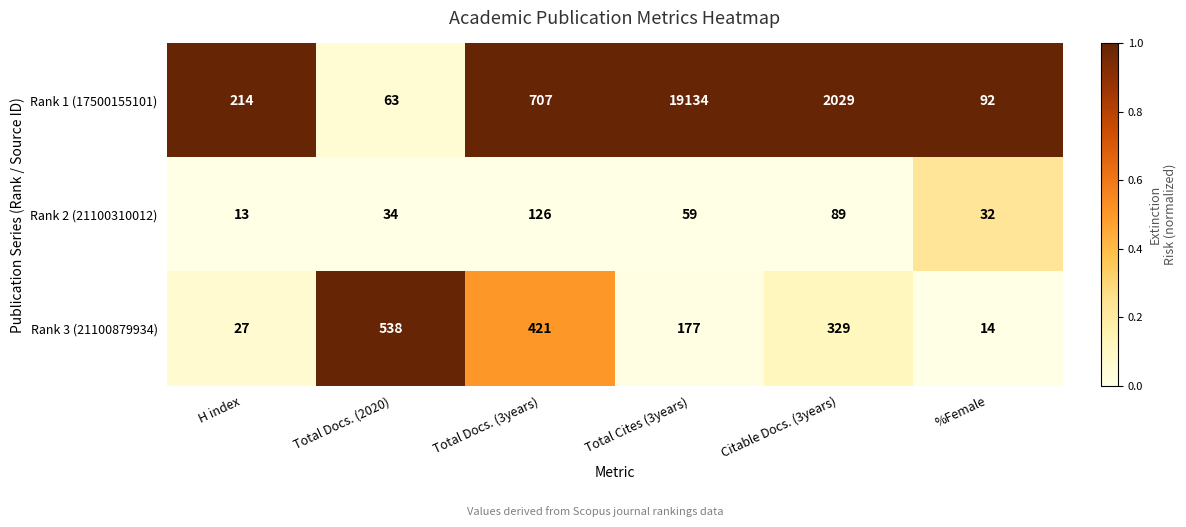

At which label is Rank 1 (17500155101) closest to 9598?

Citable Docs. (3years)